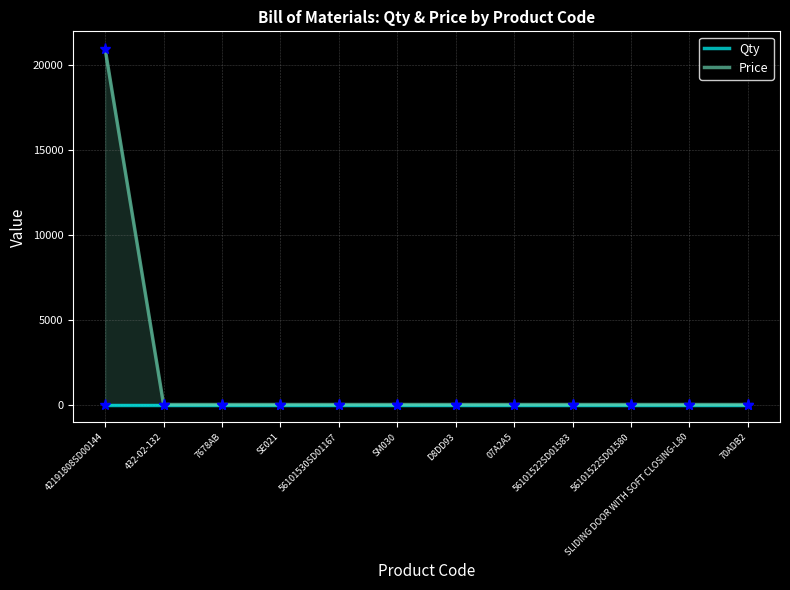

Reading right to left, what are all the values shown in this chart?

Qty: 70ADB2=1	SLIDING DOOR WITH SOFT CLOSING-L80=1	56101522SD01580=1	56101522SD01583=1	07A2A5=1	D8DD93=1	SM030=1	56101530SD01167=1	SE021=1	7678AB=1	432-02-132=1	42191808SD00144=1
Price: 70ADB2=0	SLIDING DOOR WITH SOFT CLOSING-L80=0	56101522SD01580=0	56101522SD01583=0	07A2A5=0	D8DD93=0	SM030=0	56101530SD01167=0	SE021=0	7678AB=0	432-02-132=0	42191808SD00144=20960